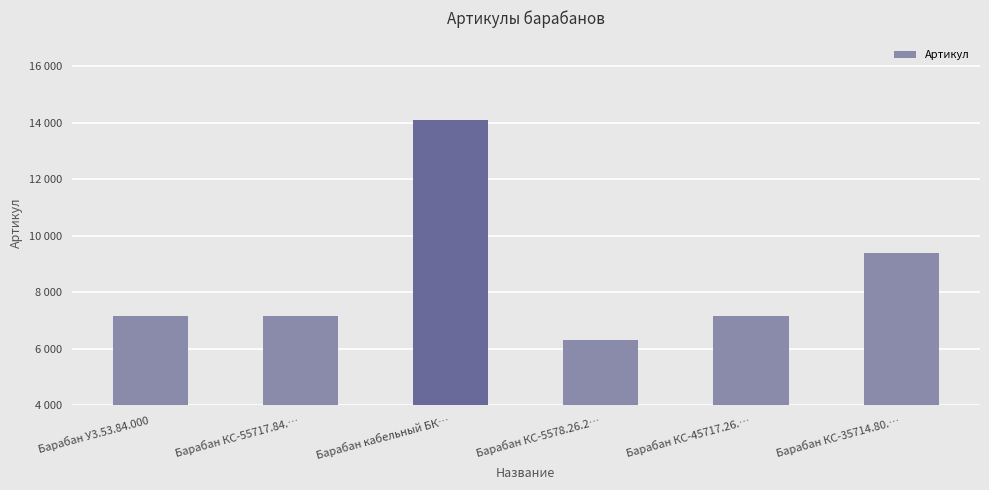

What is the label of the 3rd bar from the left?

Барабан кабельный БК…